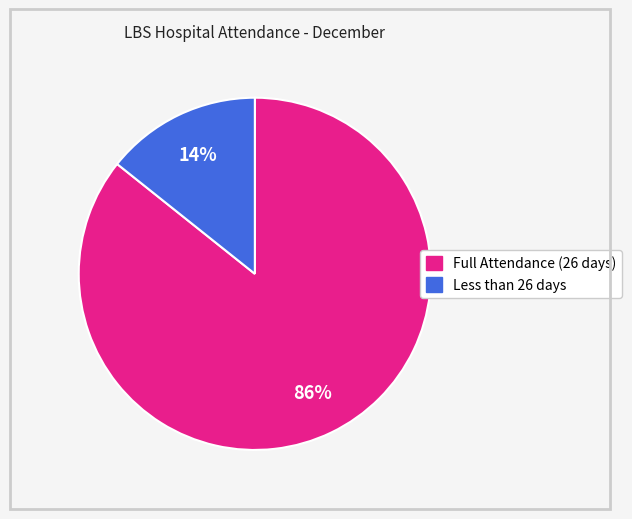

To the nearest percent, what is the average slice percentage?

50%